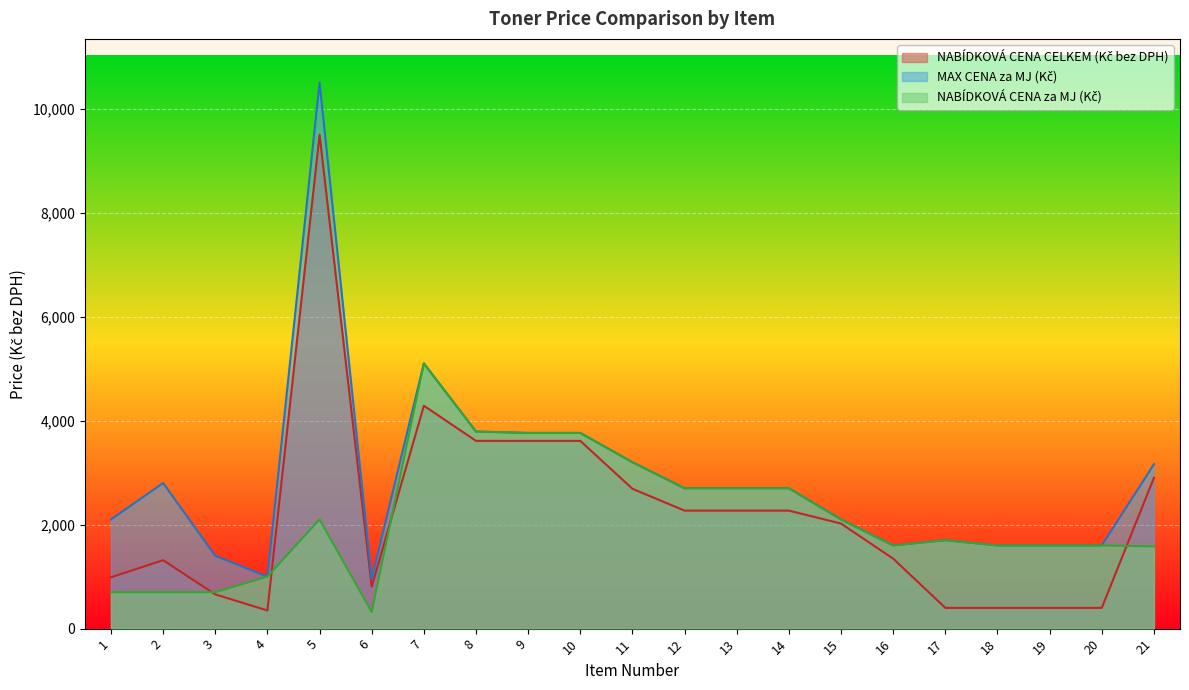

Reading left to right, list all the values displayed in this chart.

NABÍDKOVÁ CENA CELKEM (Kč bez DPH): 1=987	2=1316	3=658	4=349	5=9495	6=807	7=4286	8=3610	9=3610	10=3610	11=2689	12=2269	13=2269	14=2269	15=2020	16=1345	17=399	18=399	19=399	20=399	21=2900
MAX CENA za MJ (Kč): 1=2100	2=2800	3=1400	4=1000	5=10500	6=960	7=5100	8=3790	9=3763	10=3763	11=3200	12=2700	13=2700	14=2700	15=2100	16=1600	17=1700	18=1600	19=1600	20=1600	21=3160
NABÍDKOVÁ CENA za MJ (Kč): 1=700	2=700	3=700	4=1000	5=2100	6=320	7=5100	8=3790	9=3763	10=3763	11=3200	12=2700	13=2700	14=2700	15=2100	16=1600	17=1700	18=1600	19=1600	20=1600	21=1580